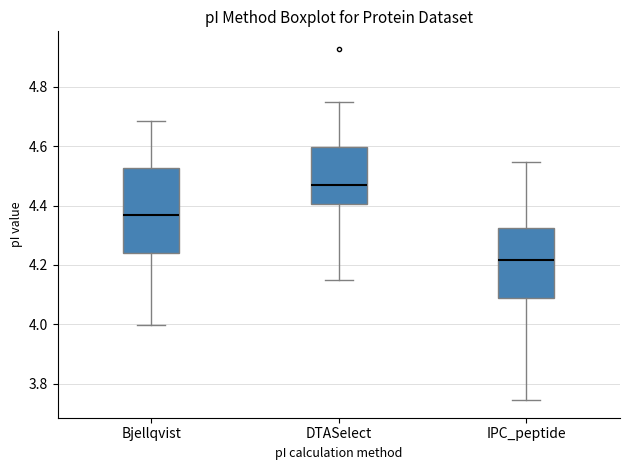

Where is the upper edge of the box for IPC_peptide on the y-axis? The values are not printed on the chart, so give them approximately, as read against the axis.

4.32